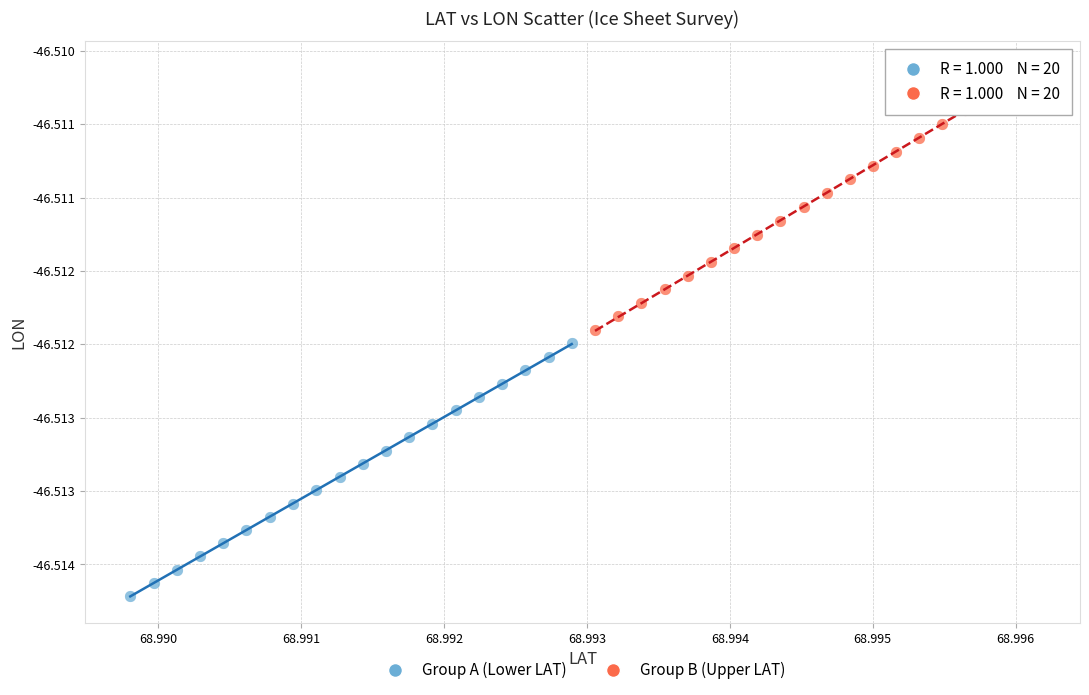

What are all the series names shown in the legend?

Group A (Lower LAT), Group B (Upper LAT)